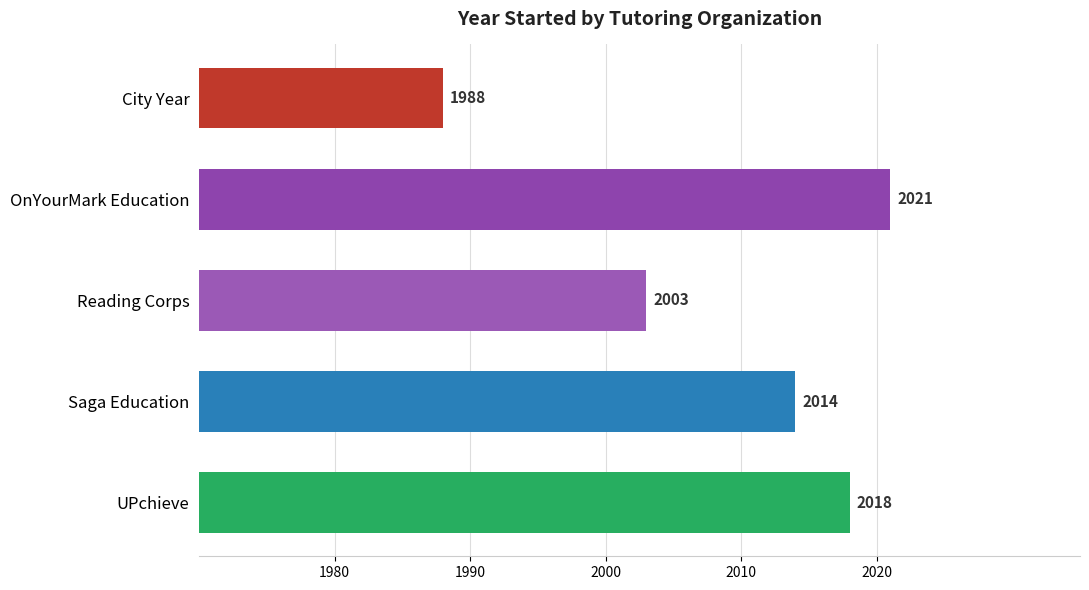

What is the difference between the maximum and minimum values?

33